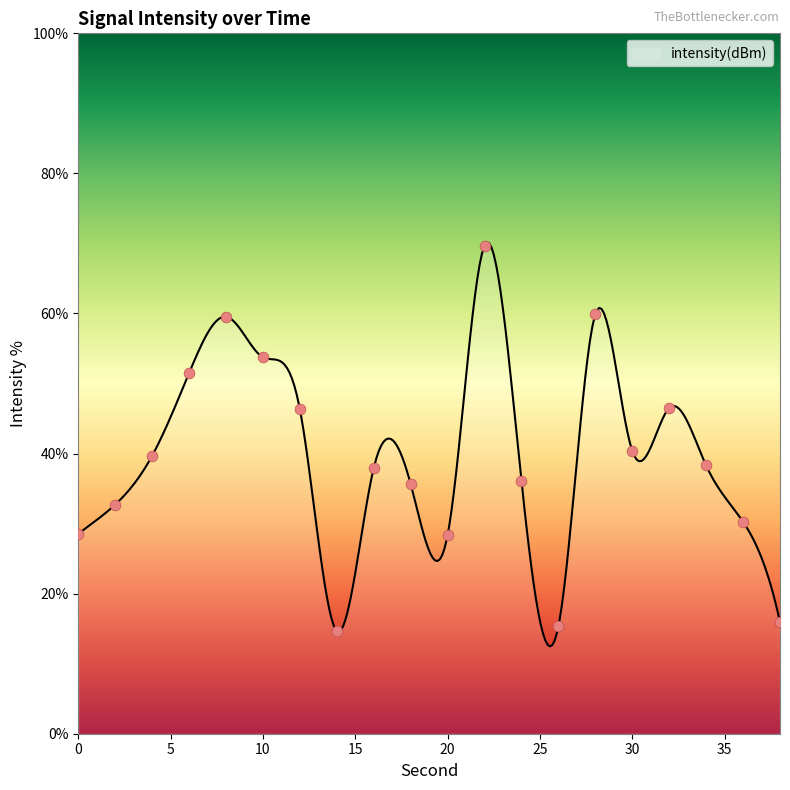

Between 18 and 0, which is larger?

18